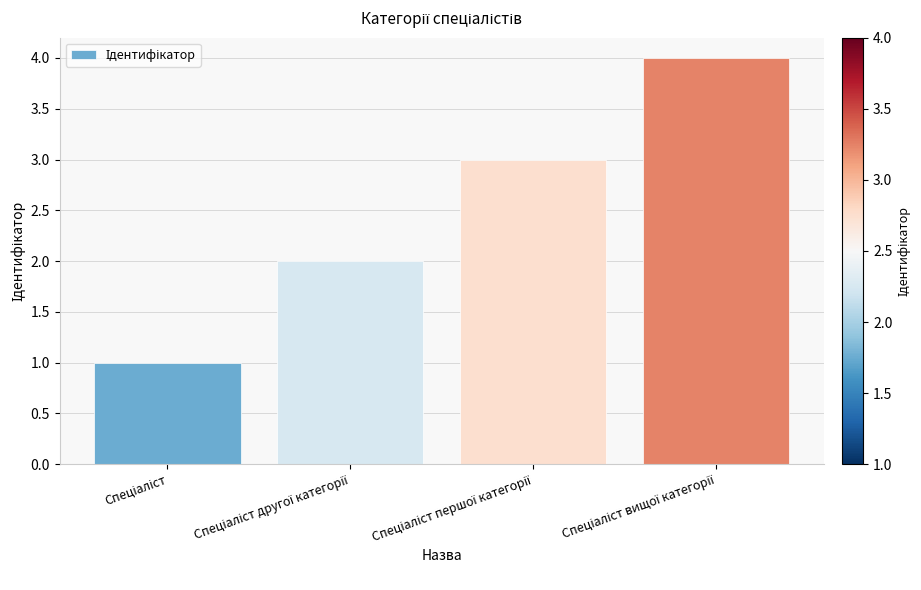

Does the chart contain stacked bars?

No